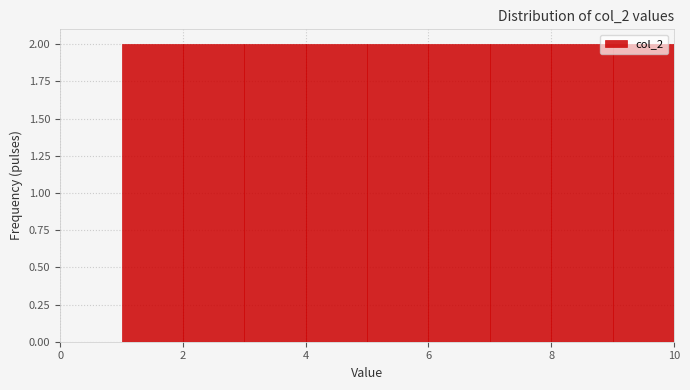

Reading left to right, list every bar in this chart as the range it spans on the x-axis followed by its height. The values are not printed on the chart, so give them approximately, as read against the axis.

1 to 2: 2
2 to 3: 2
3 to 4: 2
4 to 5: 2
5 to 6: 2
6 to 7: 2
7 to 8: 2
8 to 9: 2
9 to 10: 2